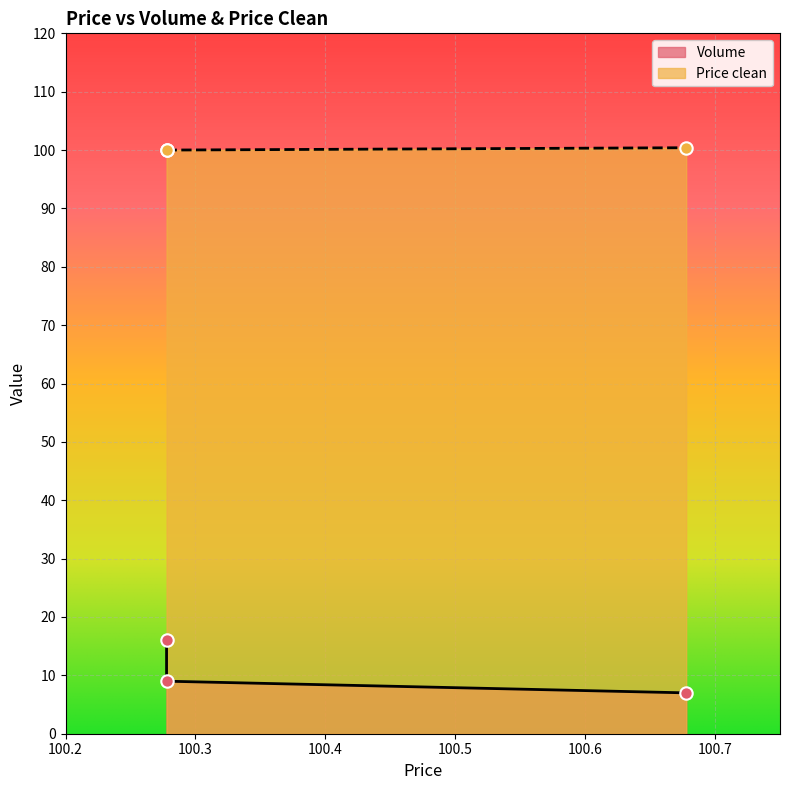

Is the value of Volume at 100.677778 greater than the value of Price clean at 100.277778?

No